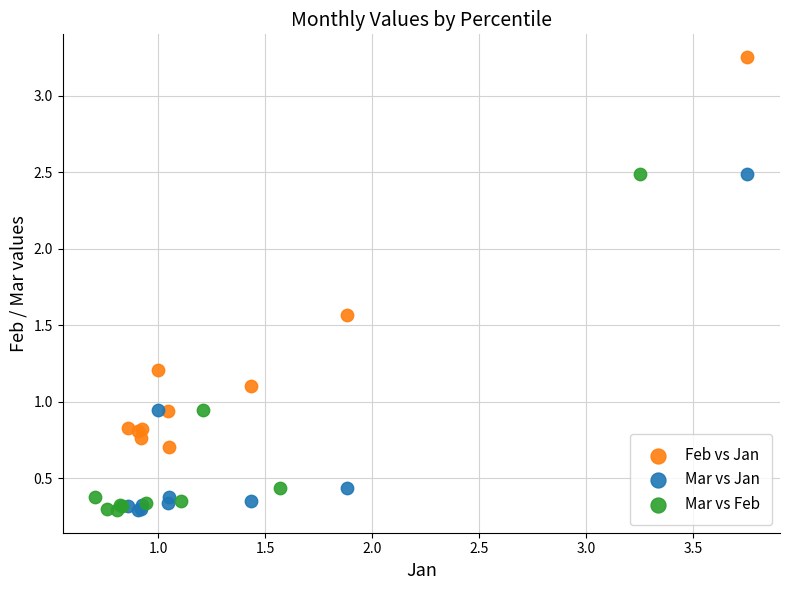

Which series reaches the maximum Y coordinate?

Feb vs Jan